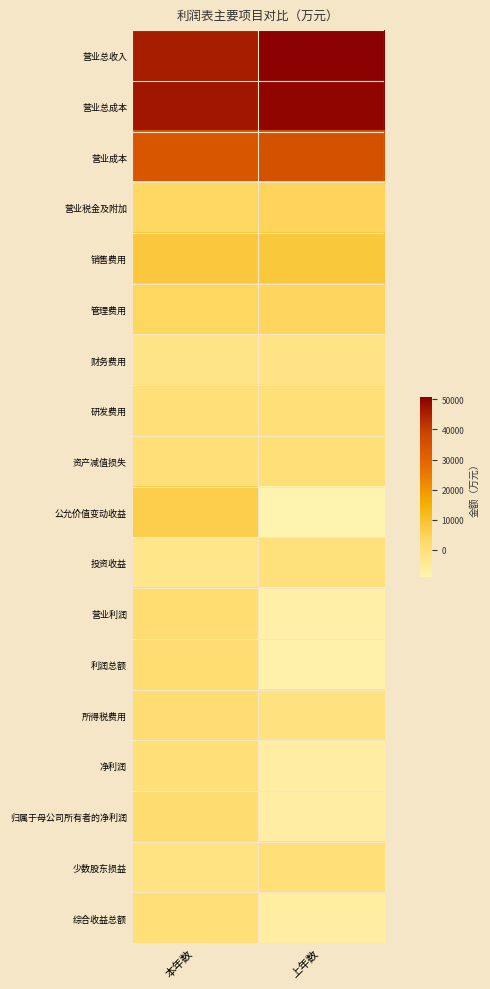

Which series has the widest spread of values?

公允价值变动收益